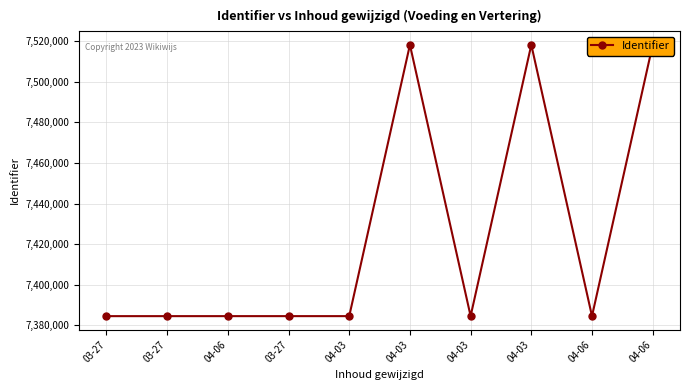

What is the average value?

7424633